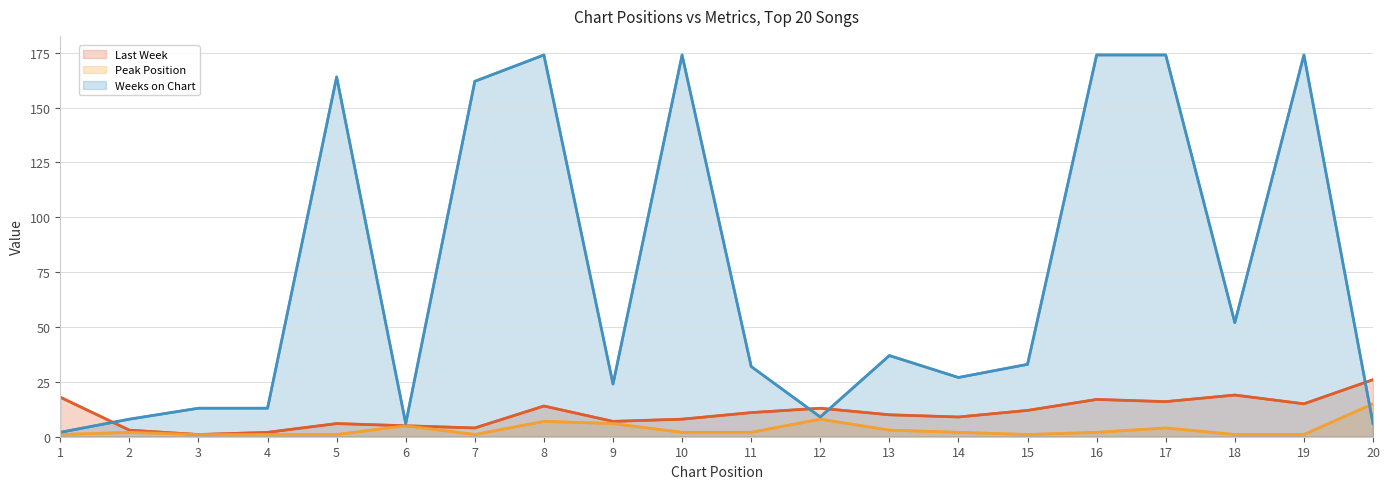

Is the value of Last Week at 1 greater than the value of Weeks on Chart at 3?

Yes